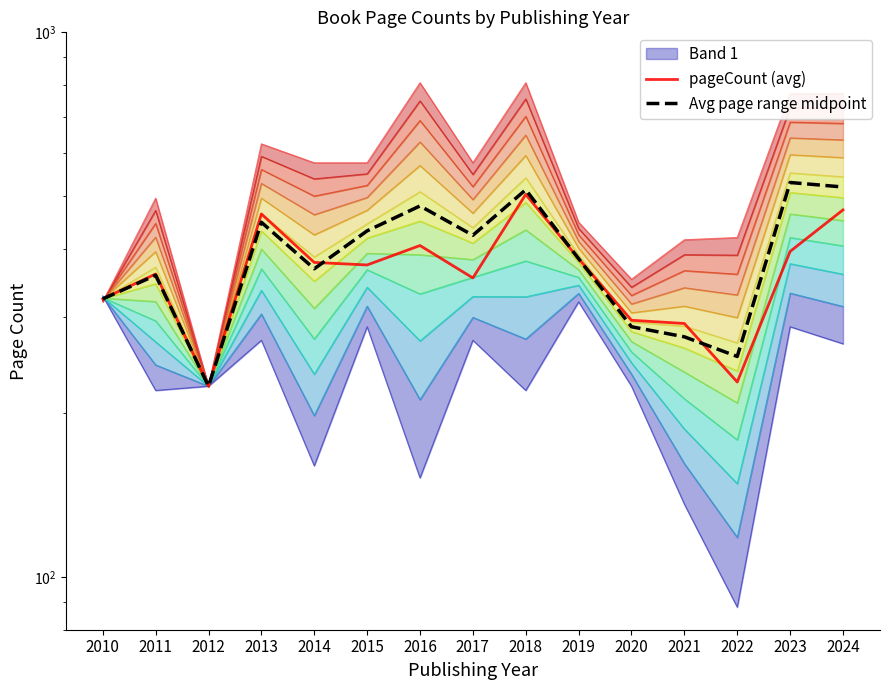

How many data points in Avg page range midpoint are above 384?

7